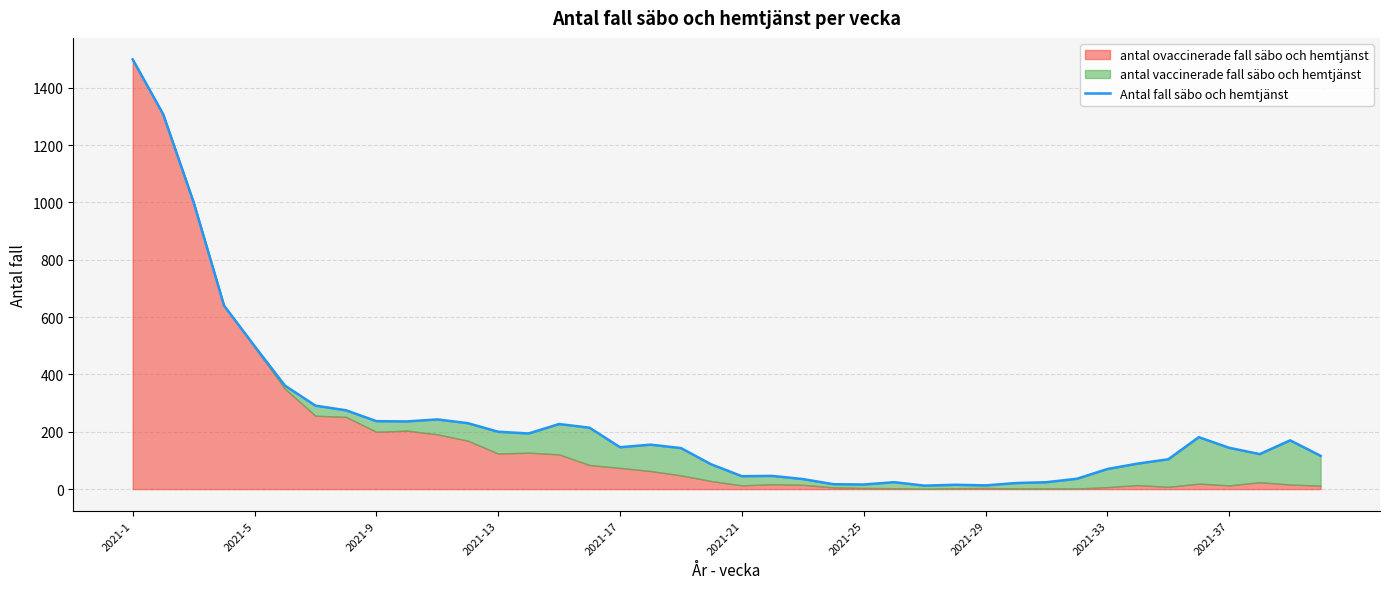

Between 14 and 37, which is larger?

14